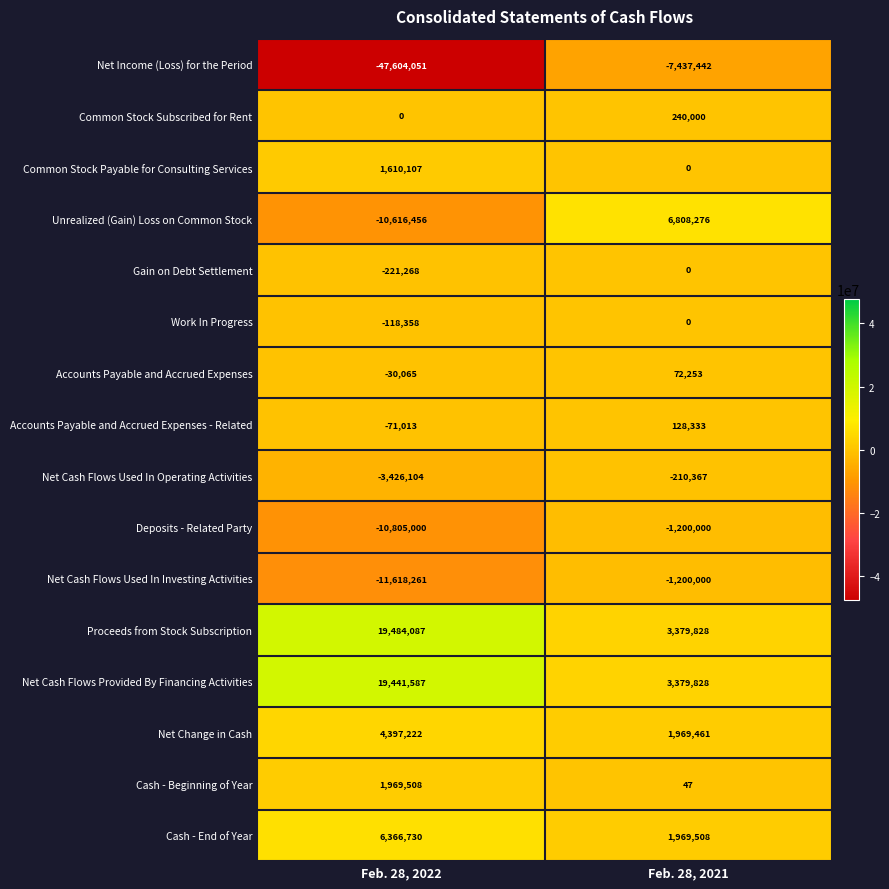

At which category is the sum across all series the highest?

Feb. 28, 2021